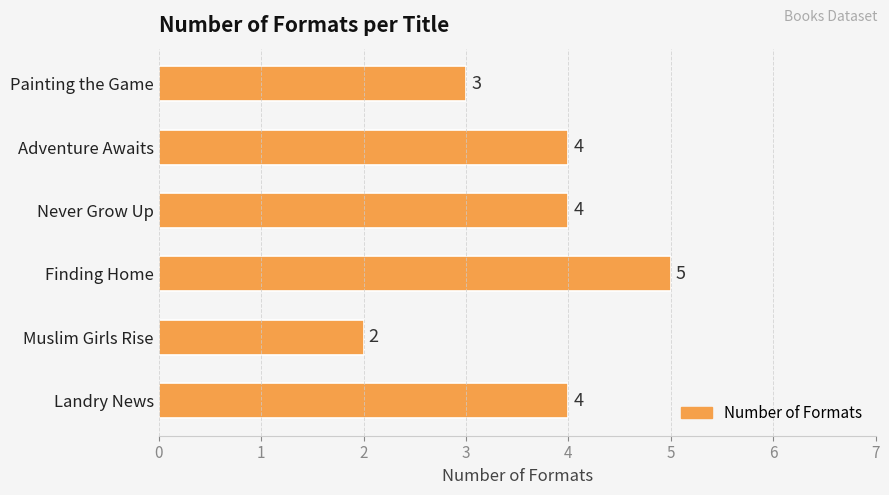

What is the difference between the maximum and second lowest values?

2